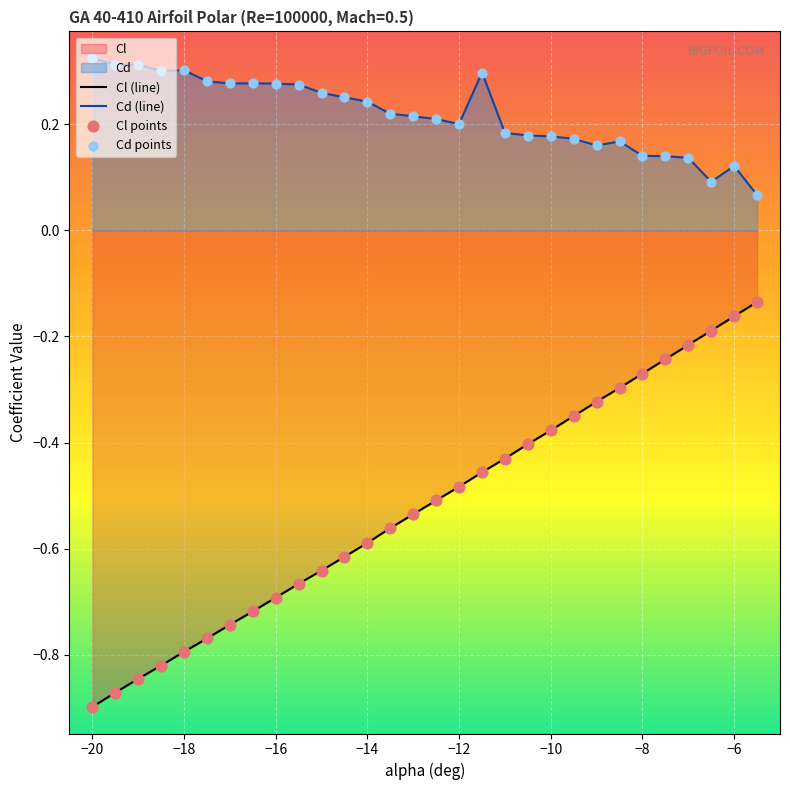

At which category is the sum across all series the highest?

−6